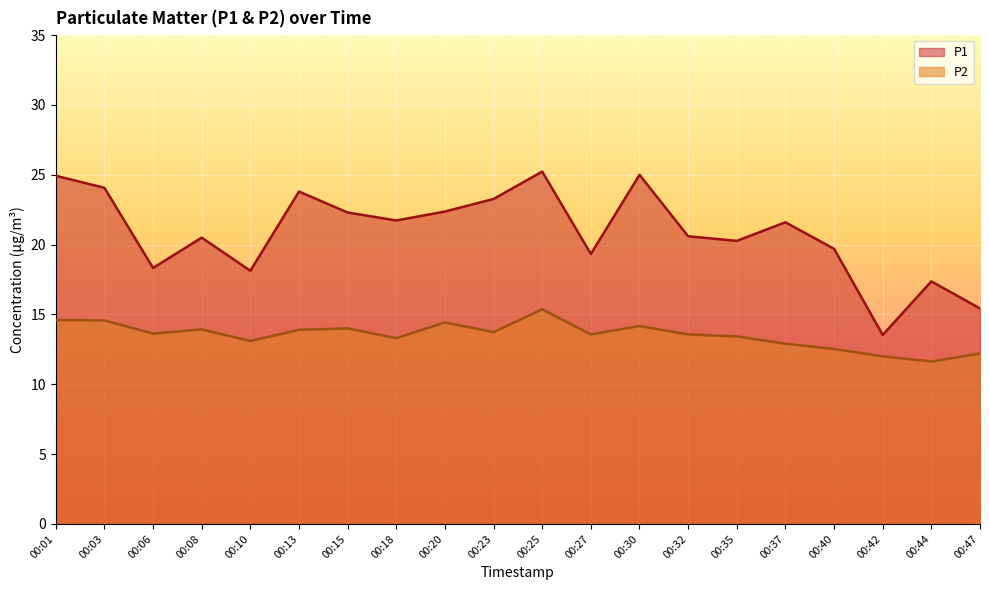

How many series are shown in this chart?

2